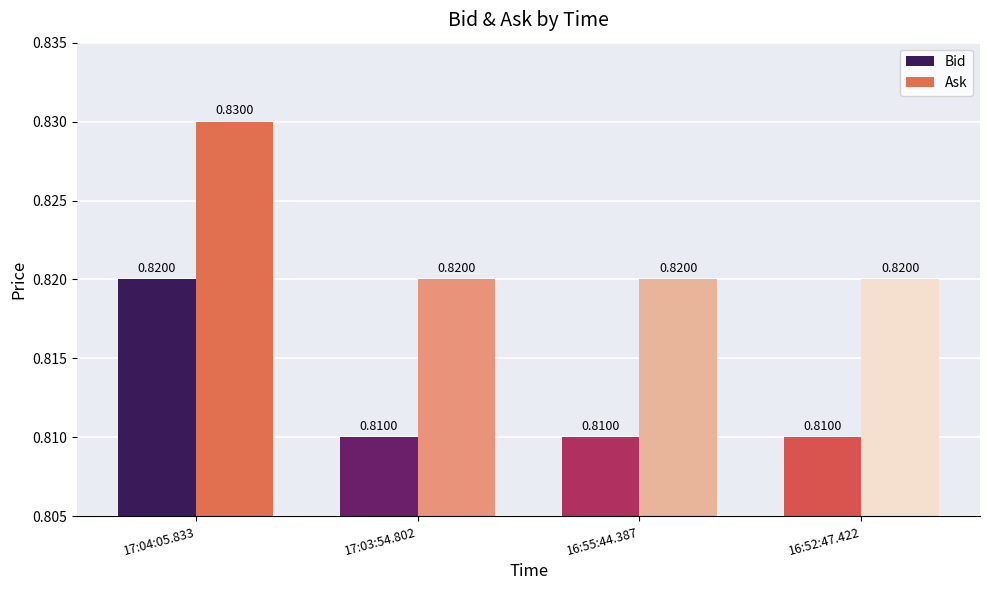

What is the sum of the Bid values at 17:04:05.833 and 16:55:44.387?

1.6